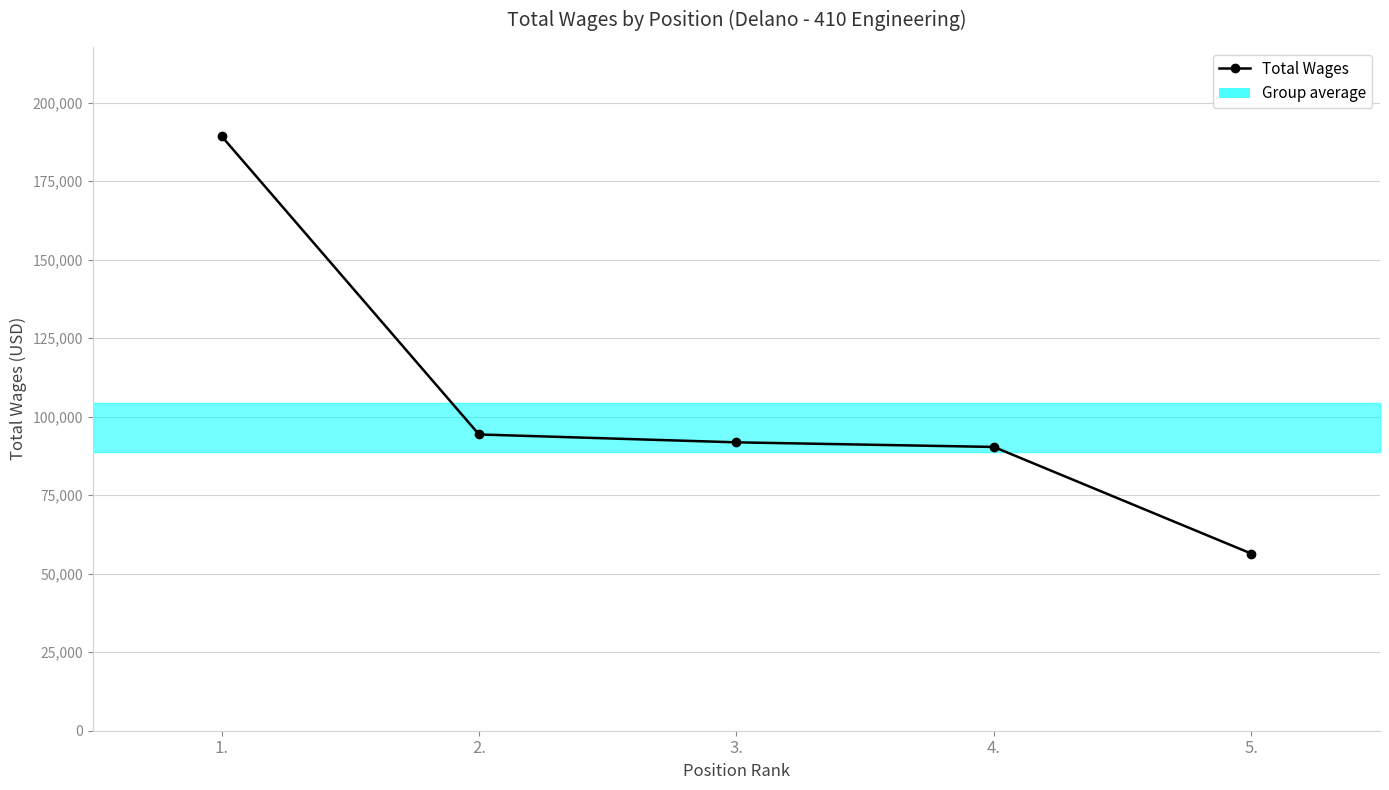

Does the chart display data point markers on the line(s)?

Yes